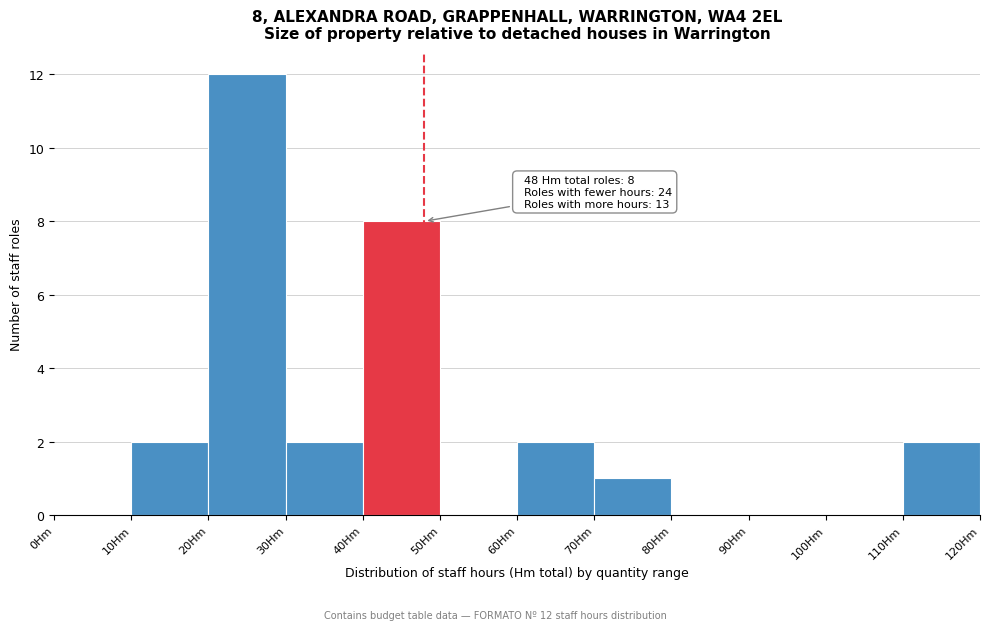

Over which range of the x-axis is the bar tallest?

20 to 30